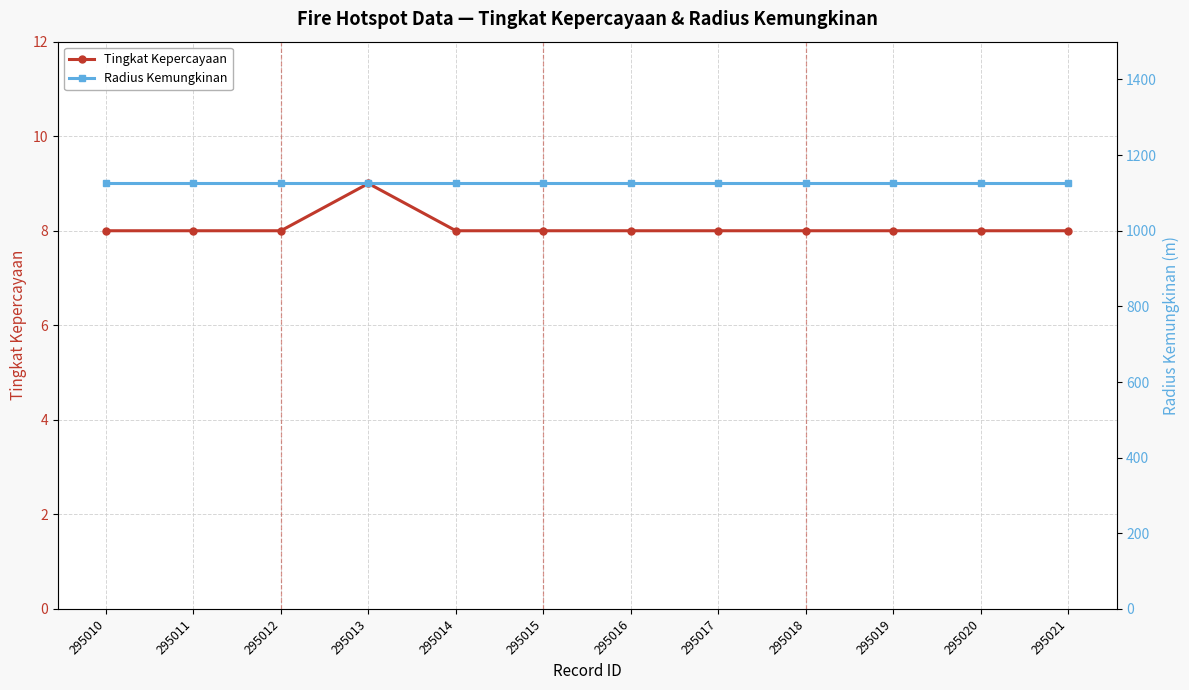

True or false: Radius Kemungkinan and Tingkat Kepercayaan cross at least once.

False